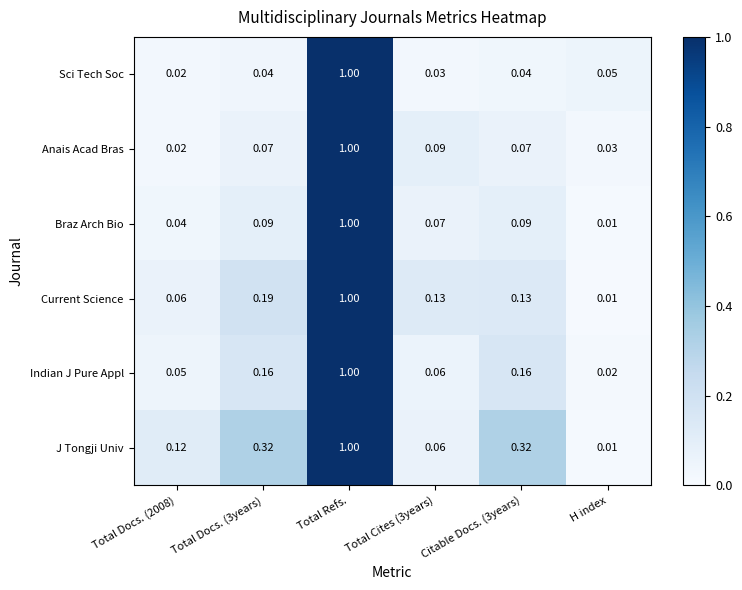

Which label corresponds to the smallest value in the chart?

H index